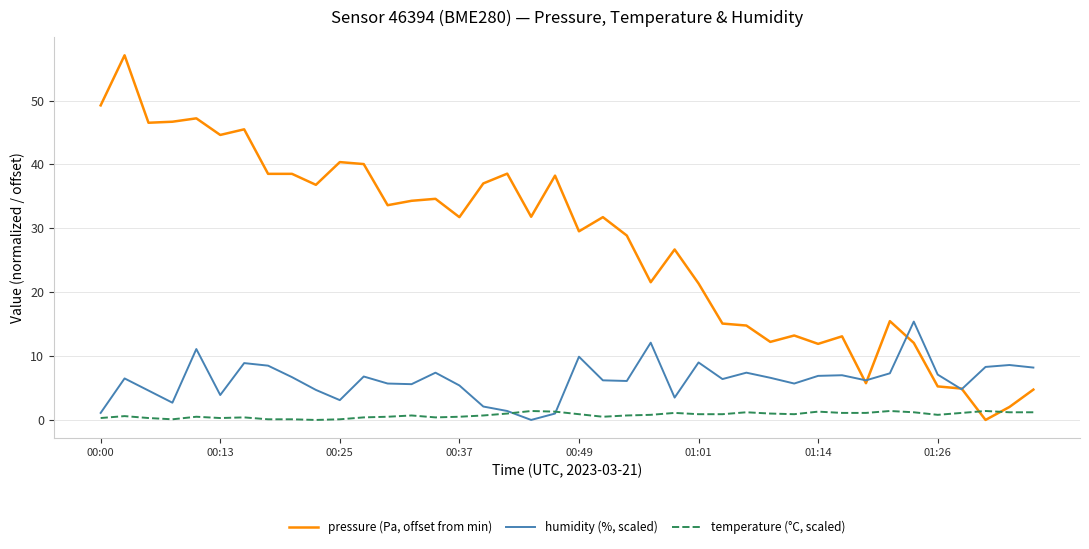

After their last crossing, which series has the higher values: pressure (Pa, offset from min) or temperature (°C, scaled)?

pressure (Pa, offset from min)